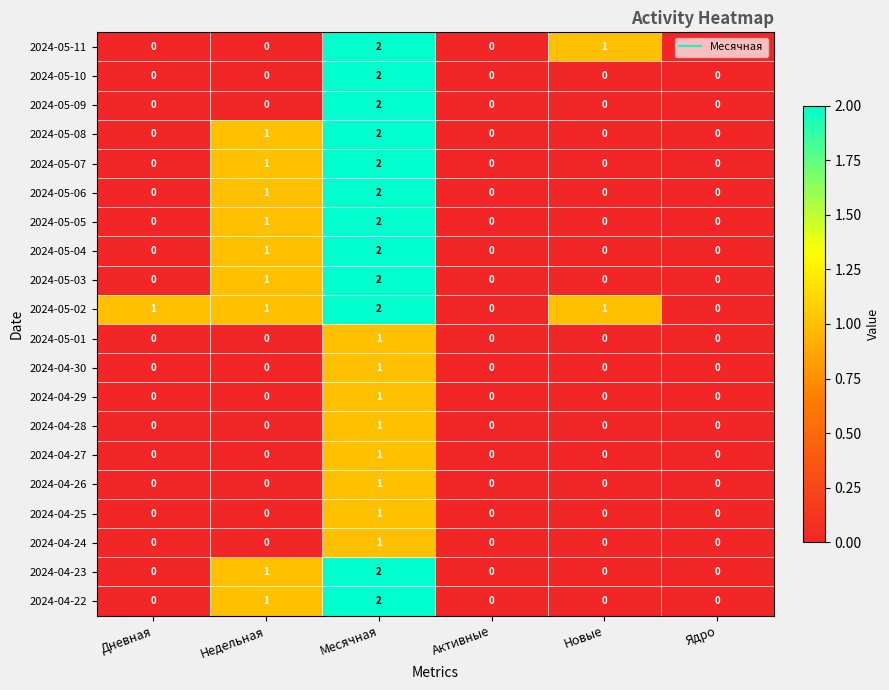

What is the total value across all series at Новые?

2